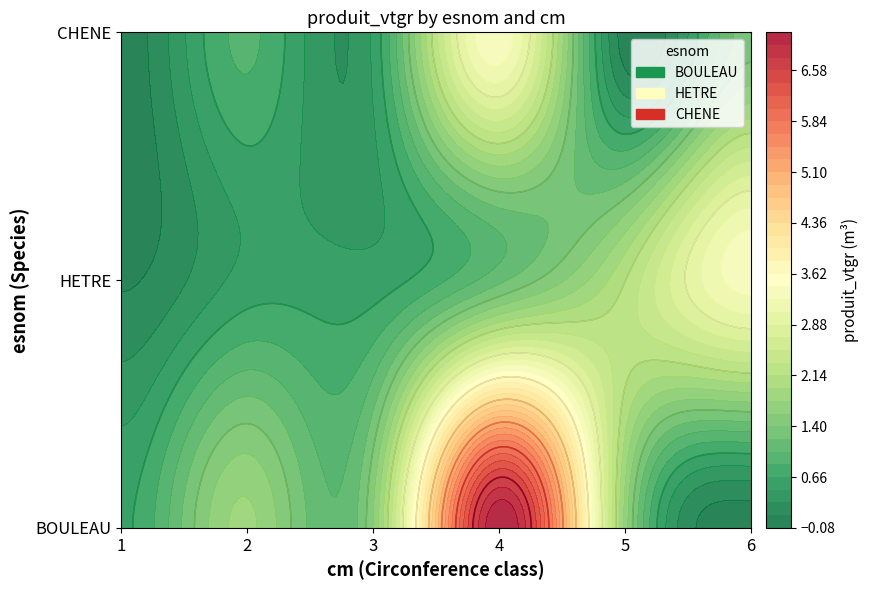

The value of HETRE at 4 is 0.6. True or false?

False